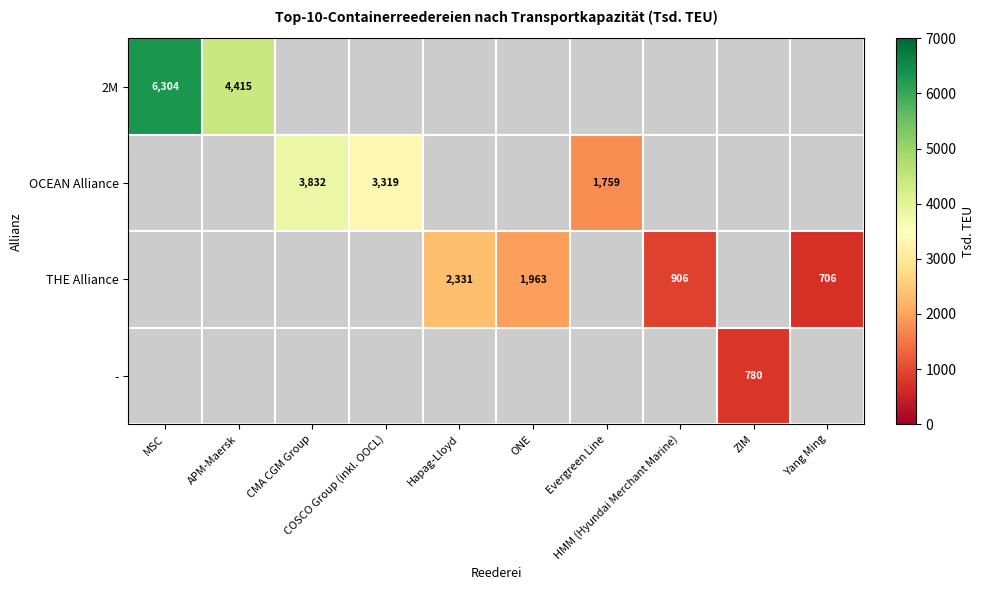

Count the number of categories in the chart.

10